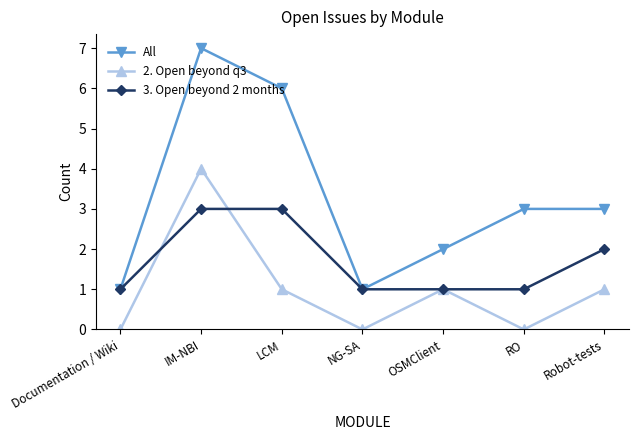

What is the average value of the 3. Open beyond 2 months series?

2